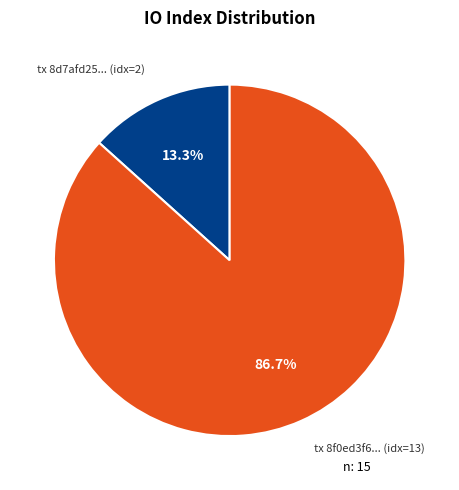

How many slices are in this pie chart?

2